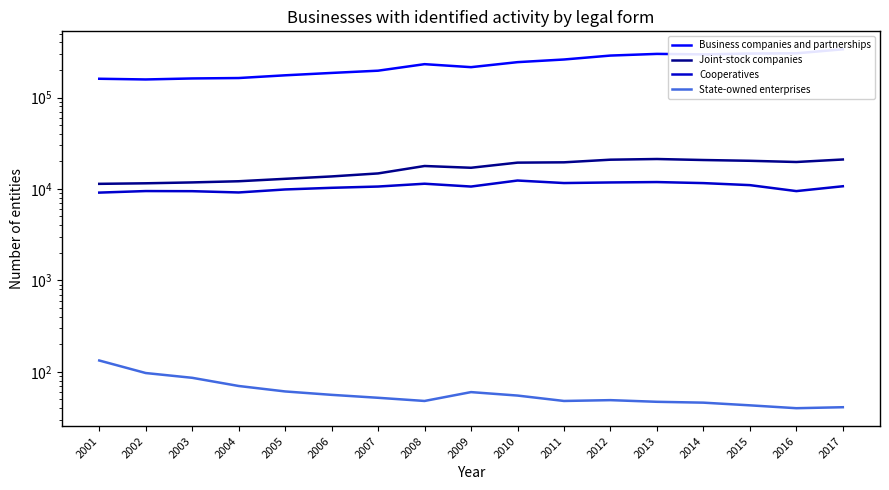

Reading right to left, extract all data points from this chart.

Business companies and partnerships: 2017=337134	2016=304503	2015=302883	2014=296598	2013=300120	2012=287778	2011=260638	2010=243812	2009=214888	2008=231737	2007=196638	2006=185811	2005=175030	2004=163422	2003=161711	2002=157671	2001=160469
Joint-stock companies: 2017=21006	2016=19721	2015=20330	2014=20731	2013=21261	2012=20903	2011=19562	2010=19407	2009=17057	2008=17831	2007=14792	2006=13713	2005=12911	2004=12145	2003=11792	2002=11534	2001=11377
Cooperatives: 2017=10707	2016=9477	2015=11013	2014=11591	2013=11900	2012=11782	2011=11608	2010=12367	2009=10627	2008=11411	2007=10630	2006=10295	2005=9877	2004=9158	2003=9456	2002=9486	2001=9123
State-owned enterprises: 2017=41	2016=40	2015=43	2014=46	2013=47	2012=49	2011=48	2010=55	2009=60	2008=48	2007=52	2006=56	2005=61	2004=70	2003=86	2002=97	2001=133